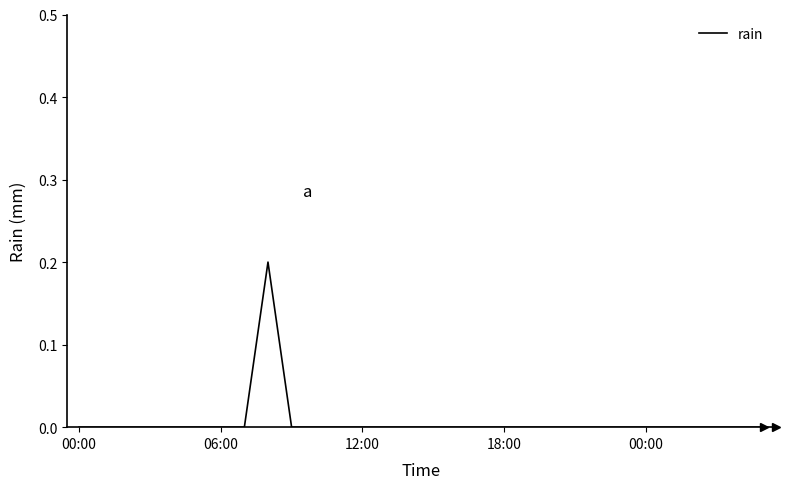

Does the chart display data point markers on the line(s)?

No